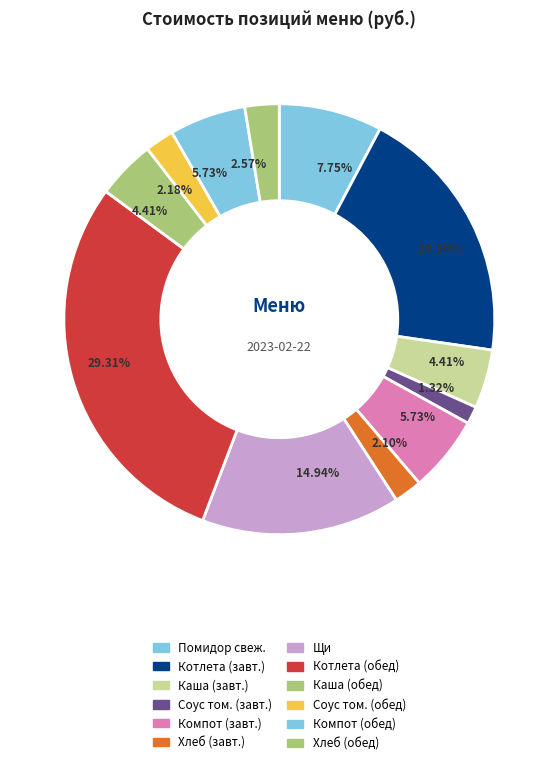

Count the number of slices in the pie.

12